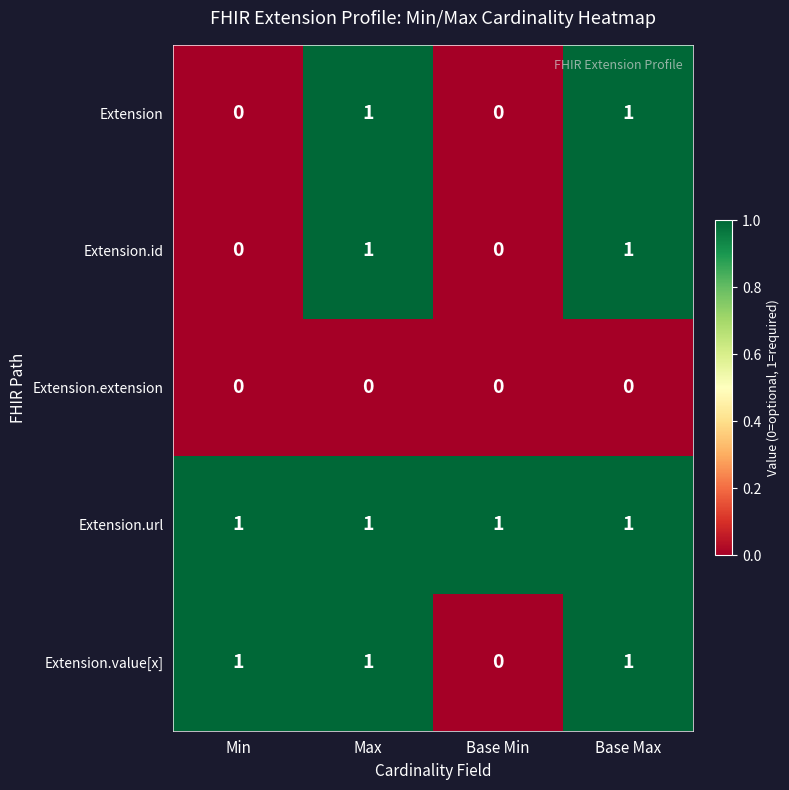

Which series has the largest total across all categories?

Extension.url